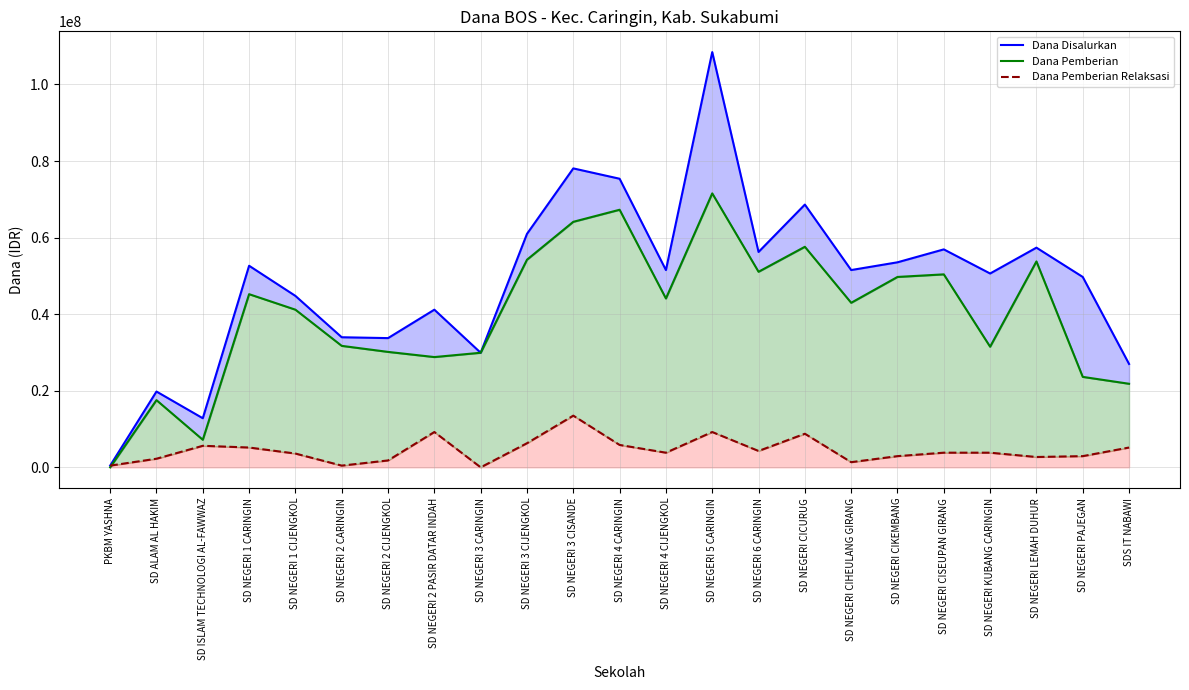

List the labels in order of Dana Disalurkan value, largest first.

SD NEGERI 5 CARINGIN, SD NEGERI 3 CISANDE, SD NEGERI 4 CARINGIN, SD NEGERI CICURUG, SD NEGERI 3 CIJENGKOL, SD NEGERI LEMAH DUHUR, SD NEGERI CISEUPAN GIRANG, SD NEGERI 6 CARINGIN, SD NEGERI CIKEMBANG, SD NEGERI 1 CARINGIN, SD NEGERI 4 CIJENGKOL, SD NEGERI CIHEULANG GIRANG, SD NEGERI KUBANG CARINGIN, SD NEGERI PAJEGAN, SD NEGERI 1 CIJENGKOL, SD NEGERI 2 PASIR DATAR INDAH, SD NEGERI 2 CARINGIN, SD NEGERI 2 CIJENGKOL, SD NEGERI 3 CARINGIN, SDS IT NABAWI, SD ALAM AL HAKIM, SD ISLAM TECHNOLOGI AL-FAWWAZ, PKBM YASHNA